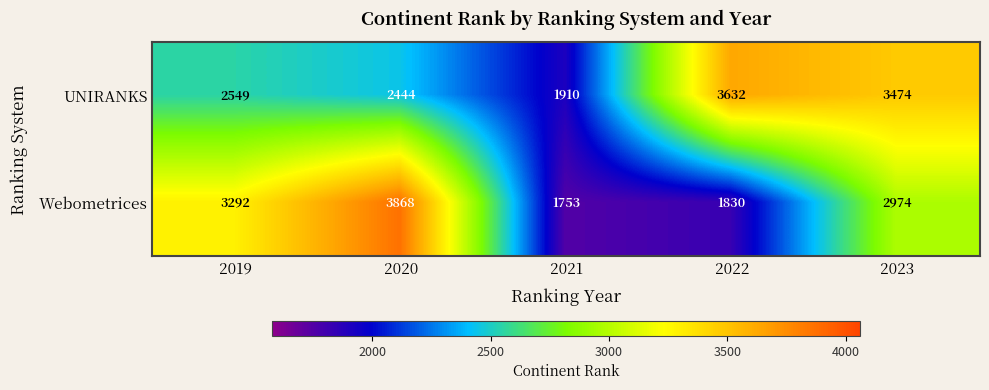

Reading left to right, list all the values displayed in this chart.

UNIRANKS: 2549	2444	1910	3632	3474
Webometrices: 3292	3868	1753	1830	2974